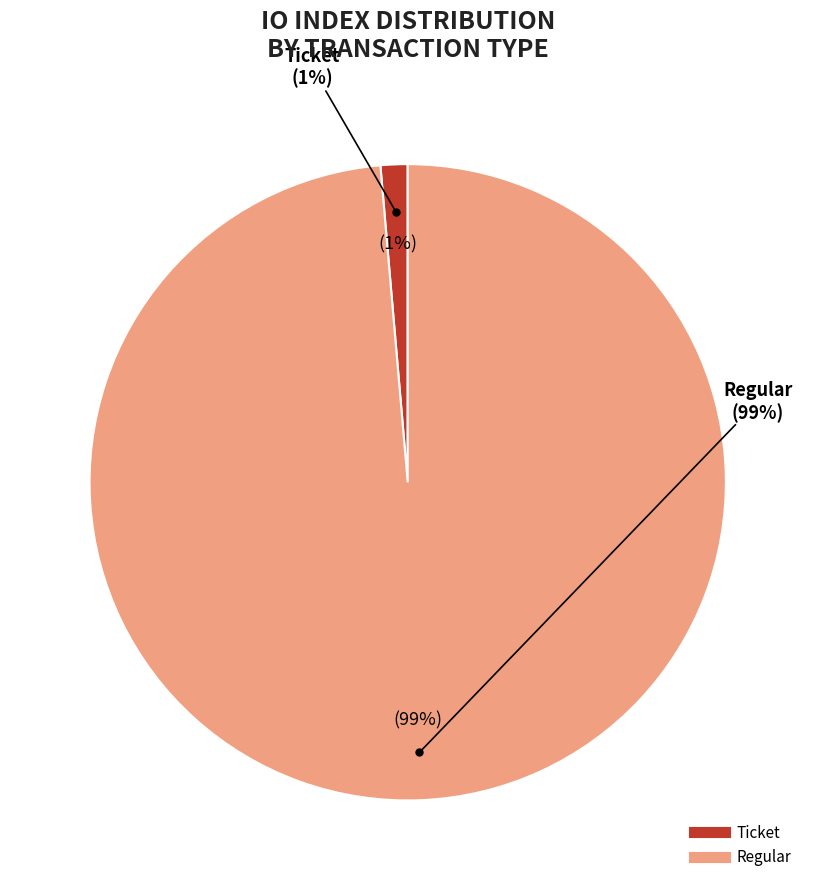

What is the change in value from Ticket (io_index=0) to Regular (io_index=36)?

+36